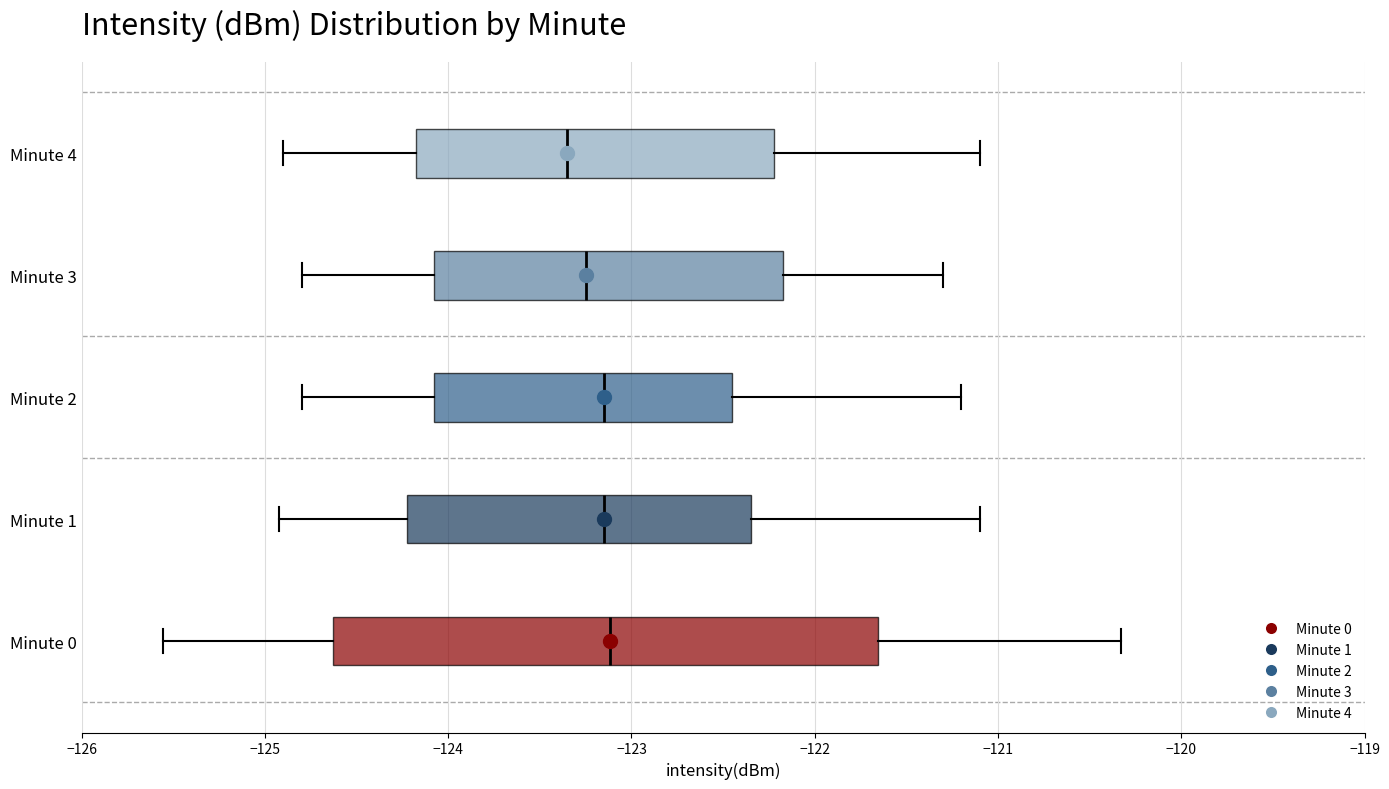

Reading bottom to top, read every box against the x-axis: the position of its median line, the range the box covers, and the ends of its whiskers. The values are not printed on the chart, so give them approximately, as read against the axis.

Minute 0: median -123.1, box -124.6 to -121.7, whiskers -125.6 to -120.3
Minute 1: median -123.1, box -124.2 to -122.3, whiskers -124.9 to -121.1
Minute 2: median -123.1, box -124.1 to -122.4, whiskers -124.8 to -121.2
Minute 3: median -123.2, box -124.1 to -122.2, whiskers -124.8 to -121.3
Minute 4: median -123.3, box -124.2 to -122.2, whiskers -124.9 to -121.1